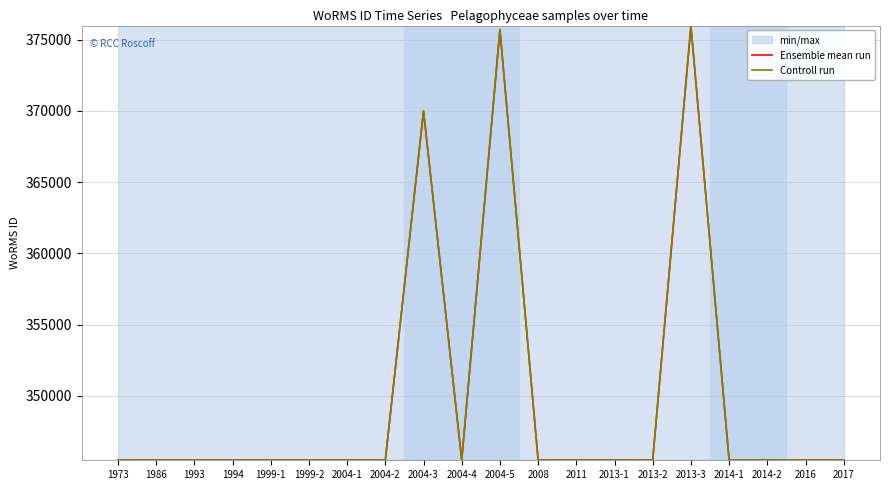

The Controll run series shows 345504 at 2013-1. True or false?

True